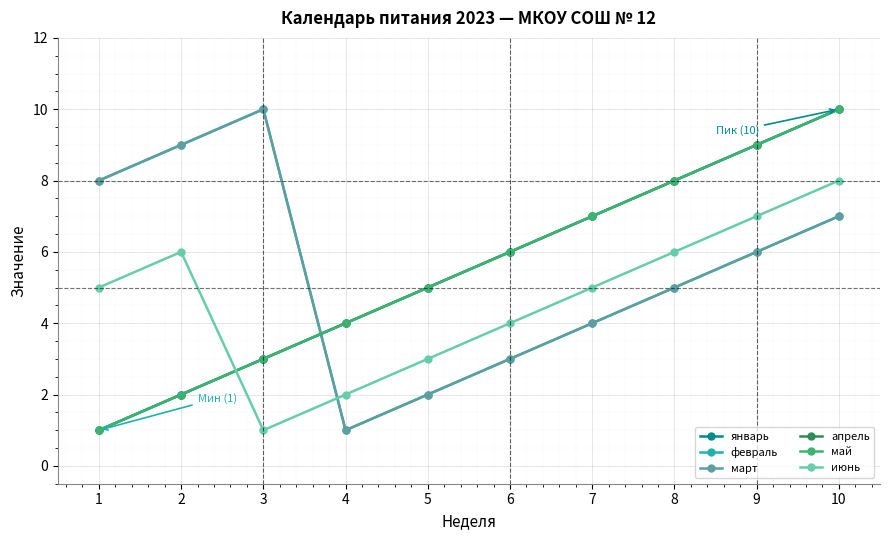

What is the value of the январь point at the 7th from the left?

7